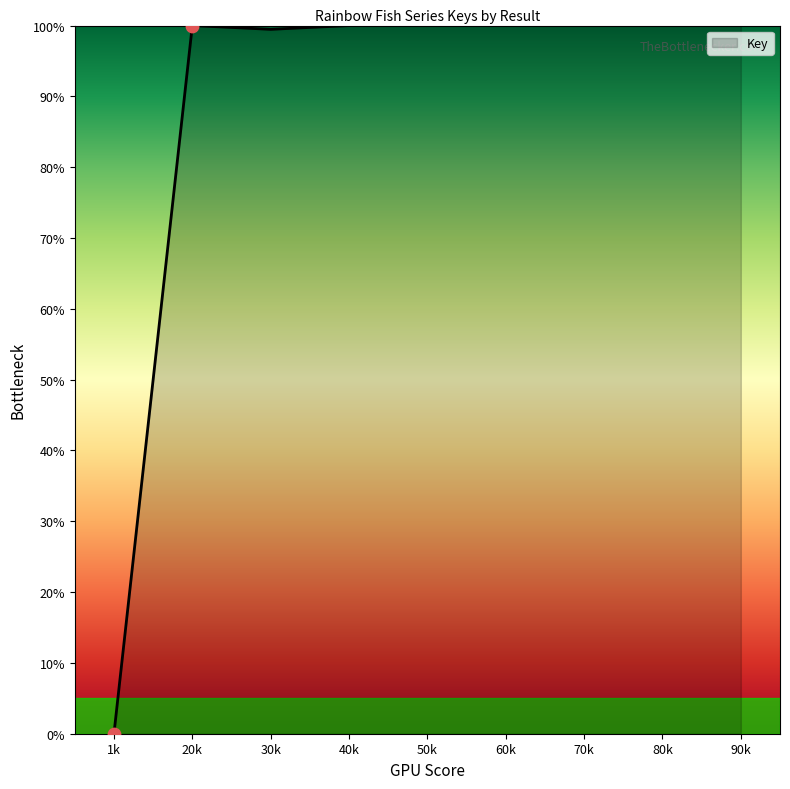

What is the change in value from 1k to 70k?

+100.0